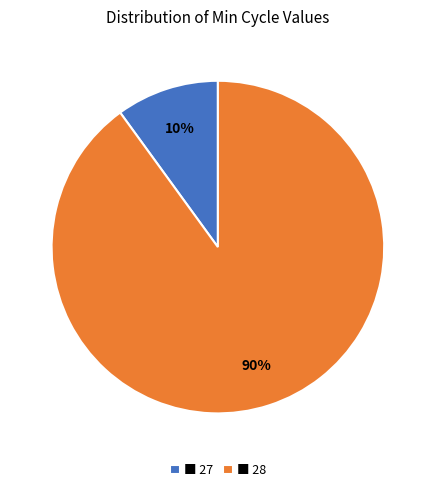

What is the largest slice in the pie chart?

■ 28